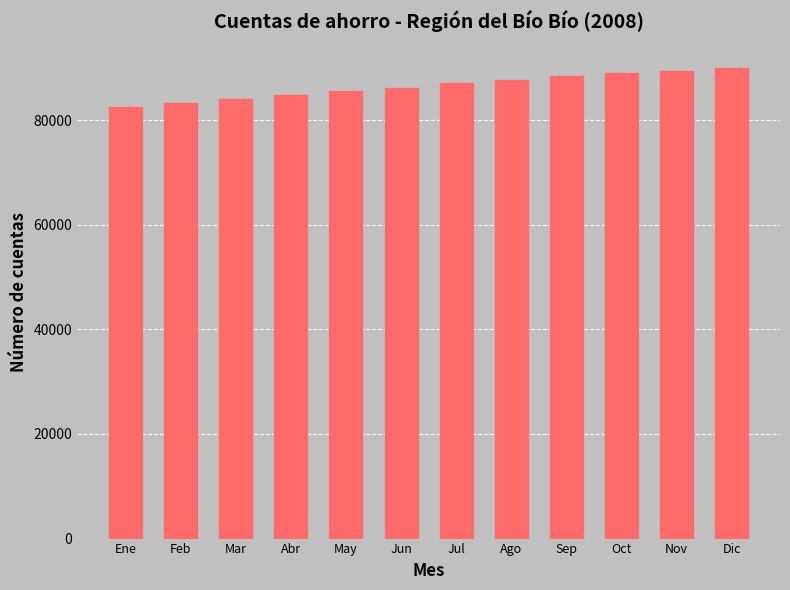

What is the approximate value at Ene?

82512